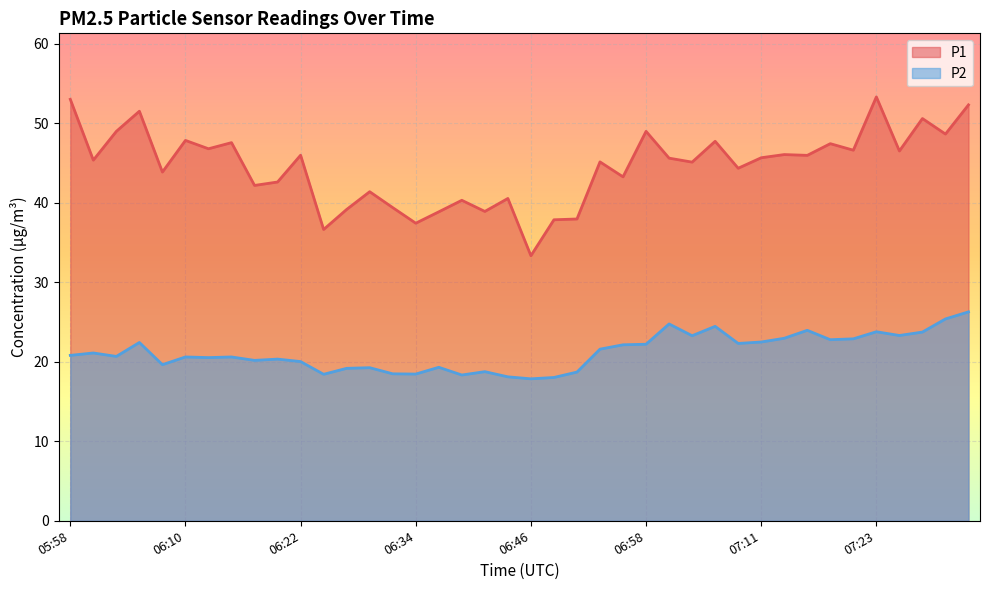

What position from the left is 06:22?

11